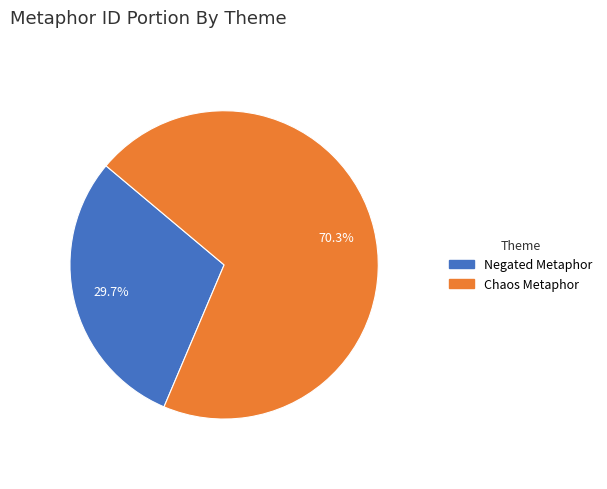

What percentage do Negated Metaphor and Chaos Metaphor together represent?

100.0%